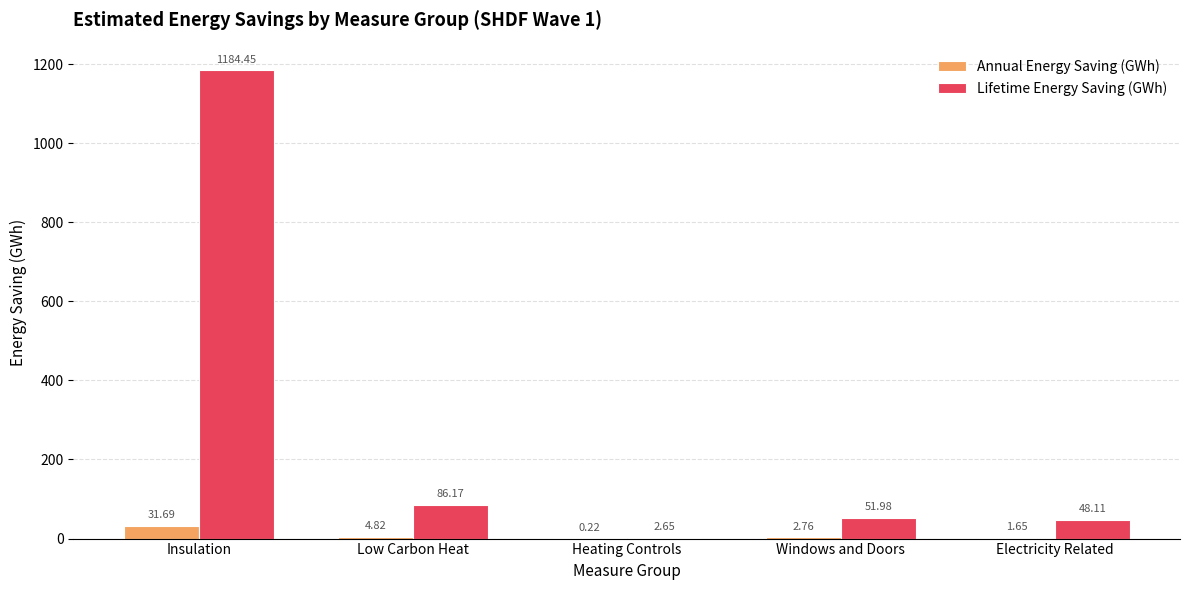

Which series has the largest total across all categories?

Lifetime Energy Saving (GWh)